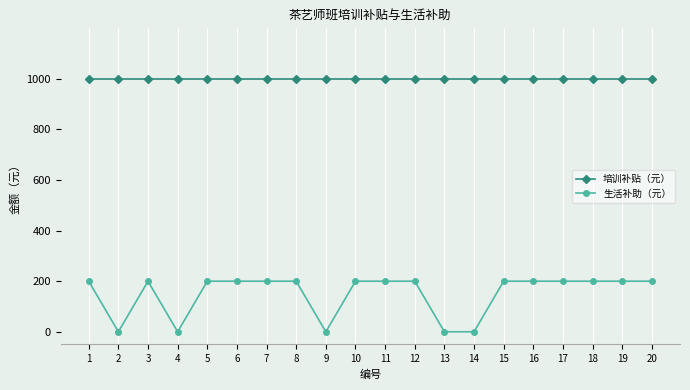

The value of 培训补贴（元） at 10 is 1664. True or false?

False